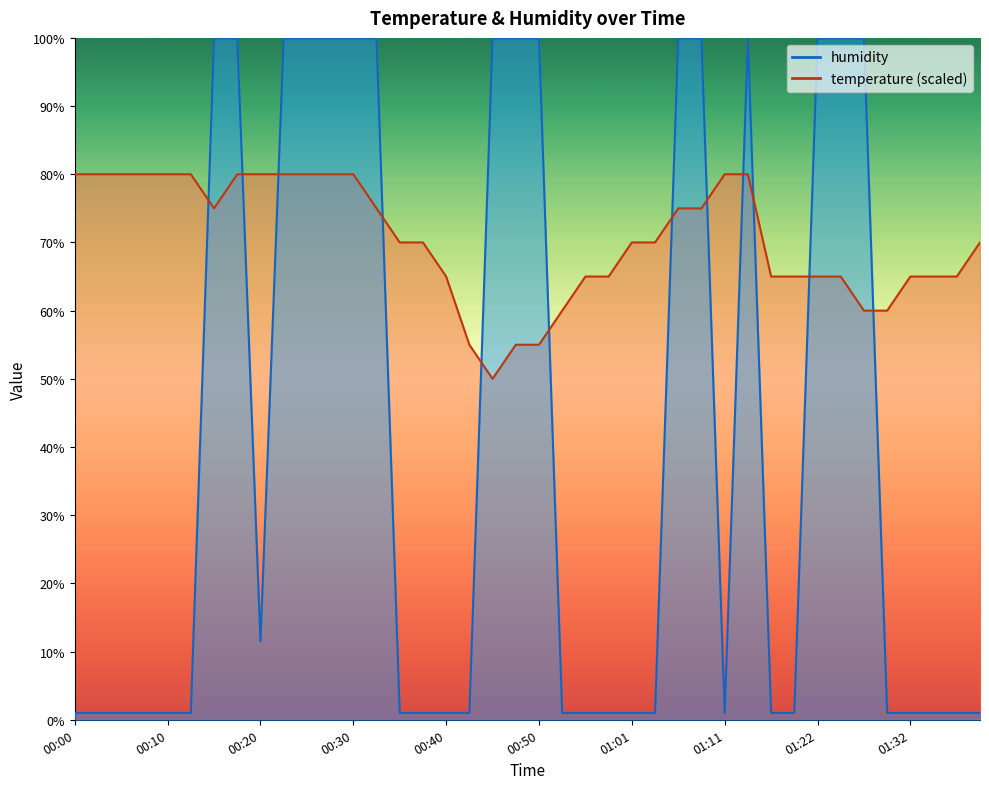

True or false: humidity has a value of 99.9 at 00:25.

True